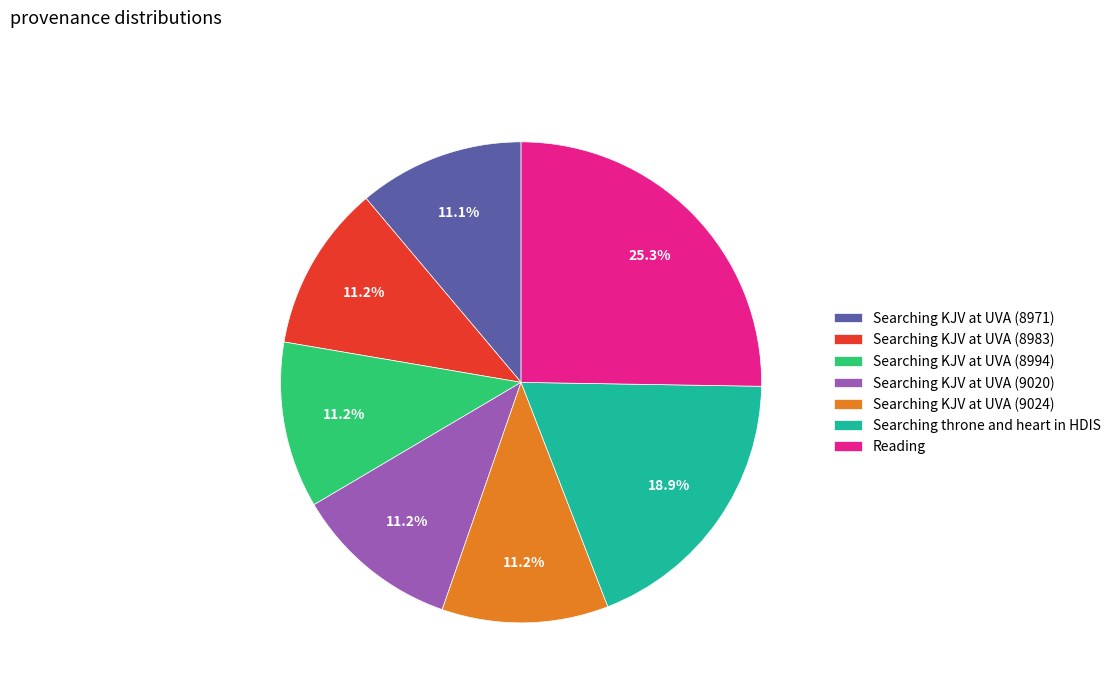

Is the sum of Searching KJV at UVA (9020) and Searching KJV at UVA (8971) greater than half?

No